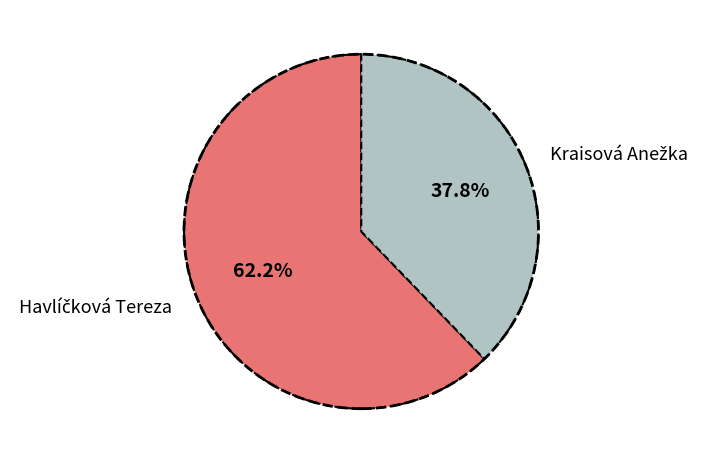

Is there any slice that represents more than half of the pie?

Yes